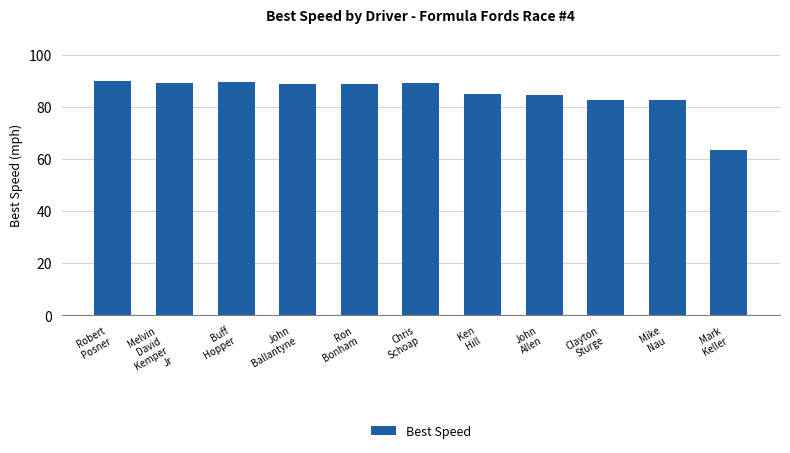

Which has a higher value, Chris
Schoap or Mike
Nau?

Chris
Schoap